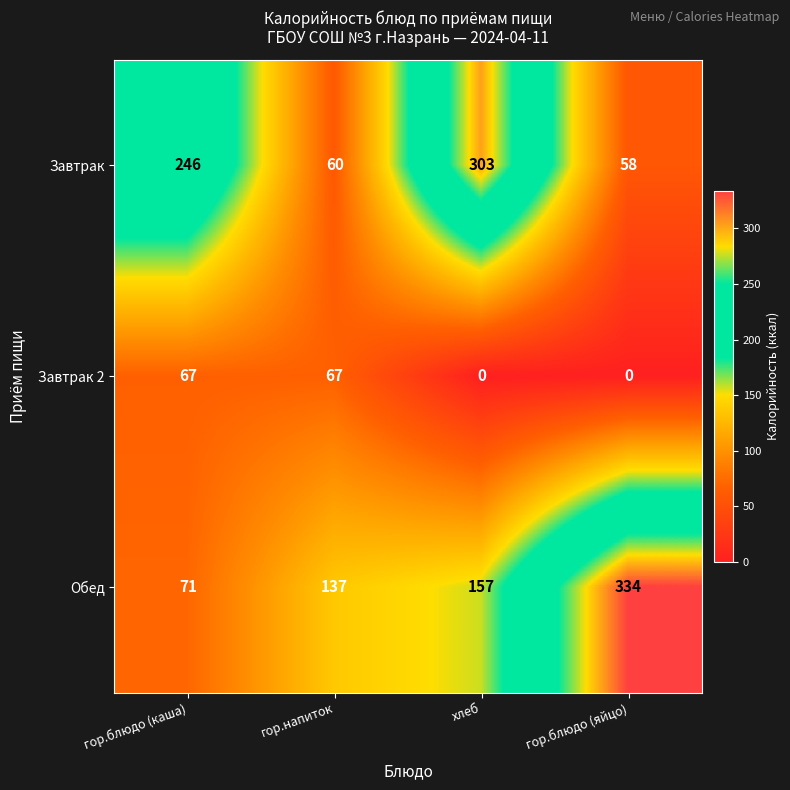

Reading right to left, what are all the values shown in this chart?

Завтрак: гор.блюдо (яйцо)=58	хлеб=303	гор.напиток=60	гор.блюдо (каша)=246
Завтрак 2: гор.блюдо (яйцо)=0	хлеб=0	гор.напиток=67	гор.блюдо (каша)=67
Обед: гор.блюдо (яйцо)=334	хлеб=157	гор.напиток=137	гор.блюдо (каша)=71